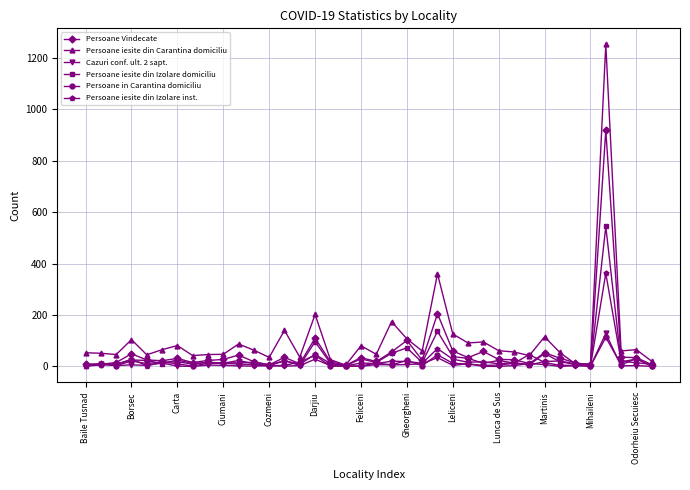

True or false: Persoane iesite din Izolare inst. has more than 0 points higher than both neighbors.

True